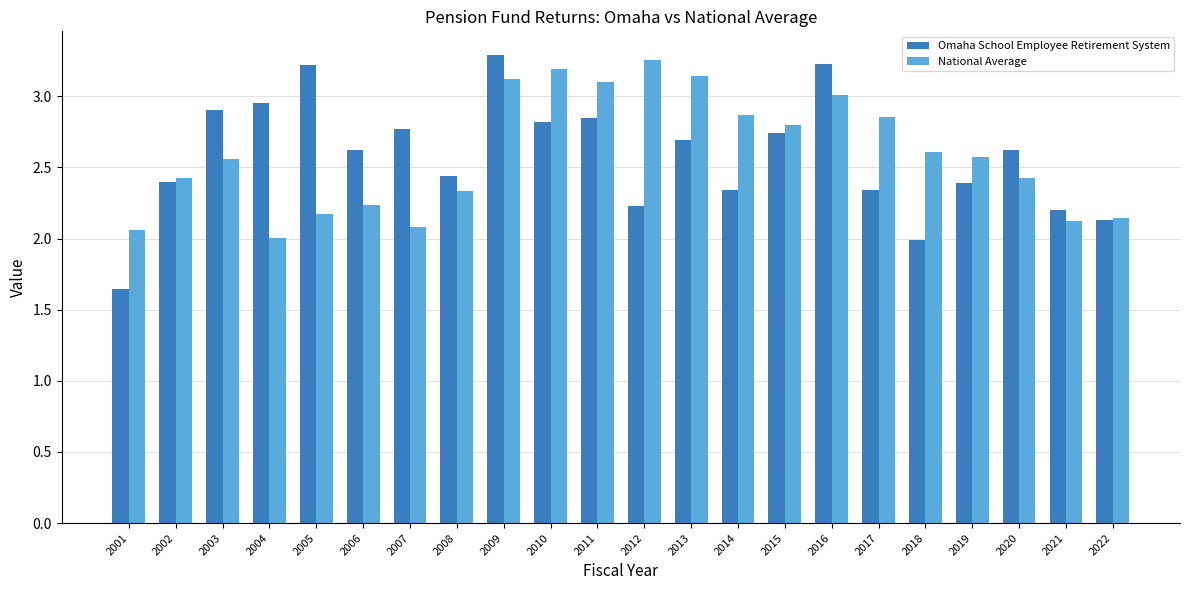

What is the total value across all series at 2008?

4.8